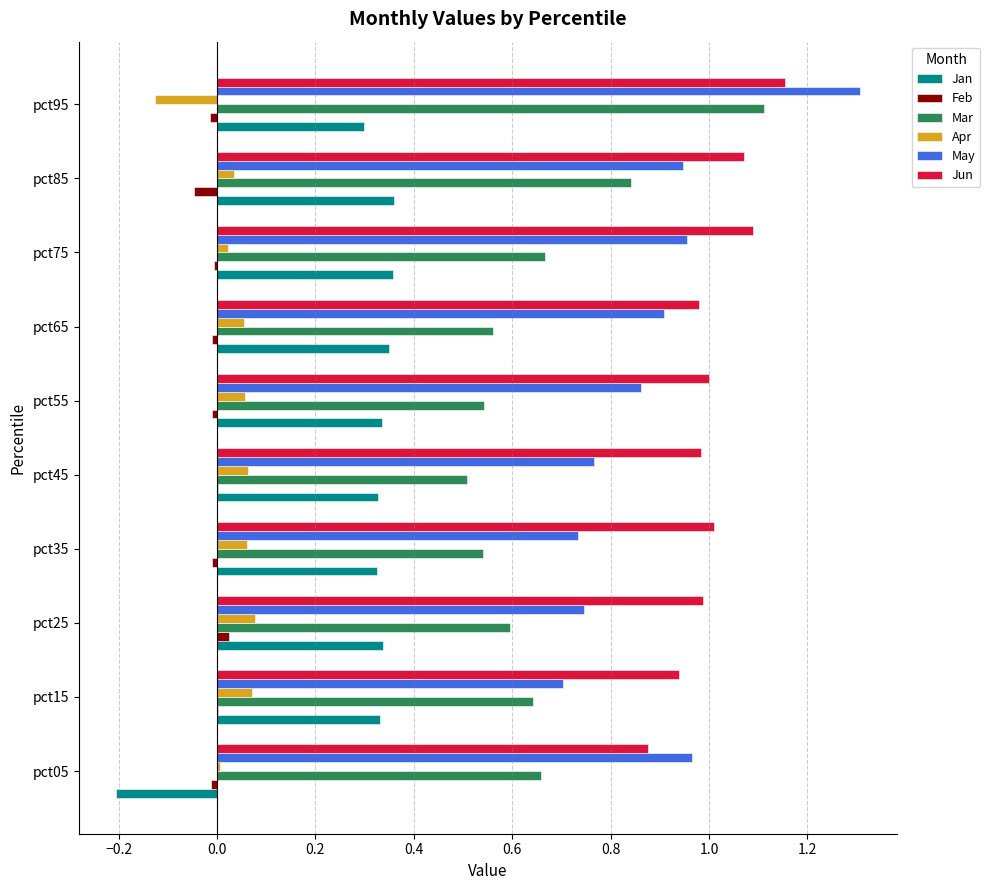

How many distinct data groups are displayed?

6